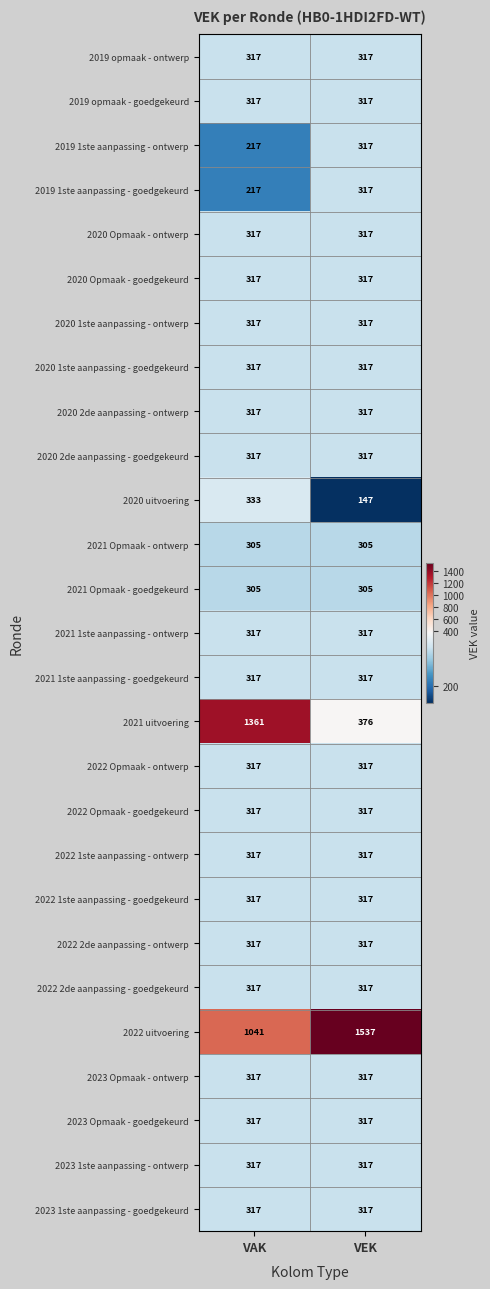

What is the average value of the 2022 1ste aanpassing - goedgekeurd series?

317